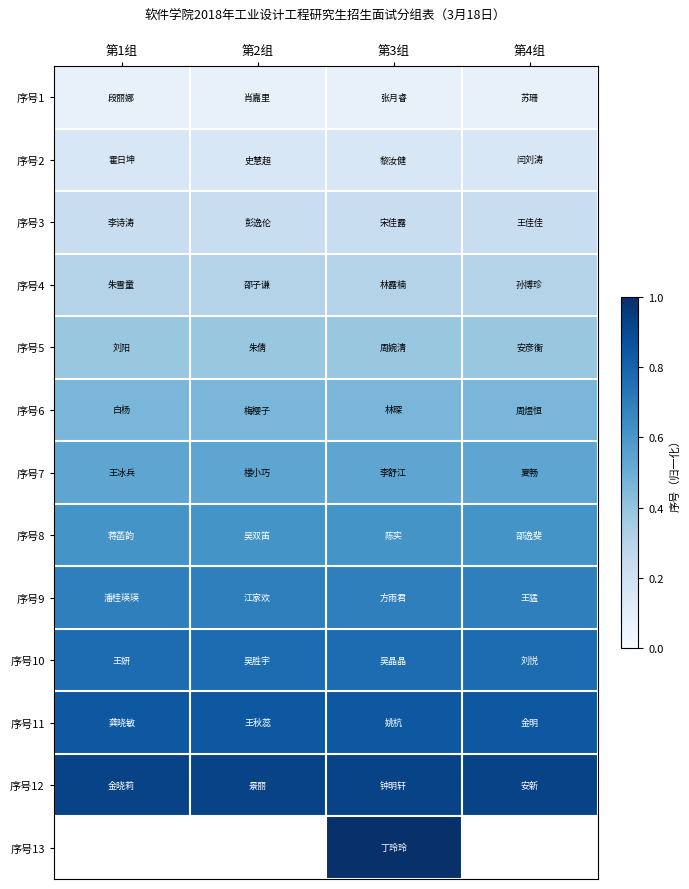

Is it true that 序号7 equals 0.5 at 第3组?

True